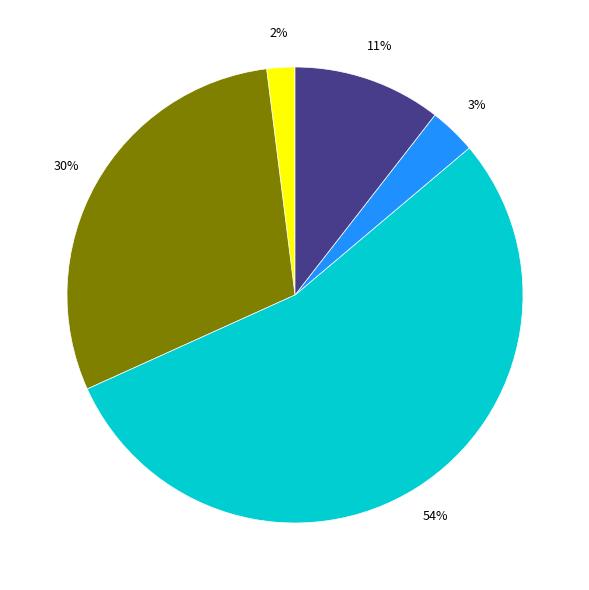

How many slices are in this pie chart?

5